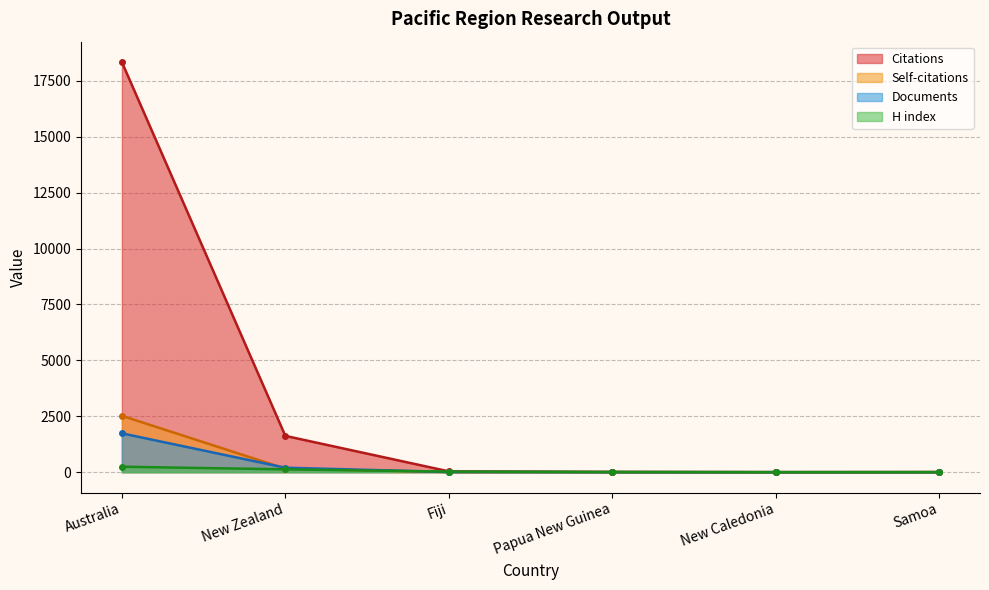

What is the difference between the maximum and second lowest values in the Documents series?

1736